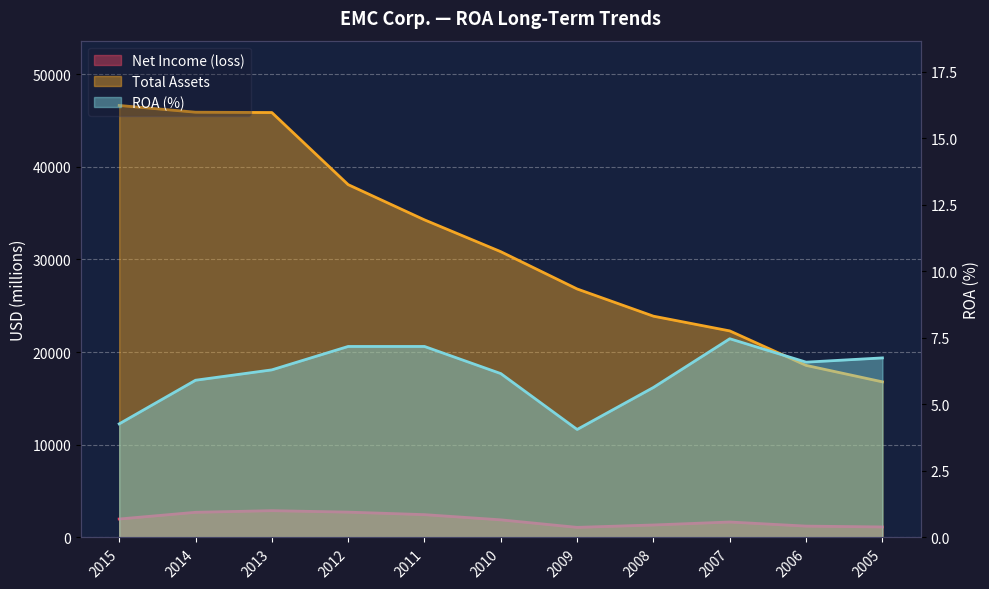

Is it true that Net Income (loss) equals 3676.4 at 2011?

False